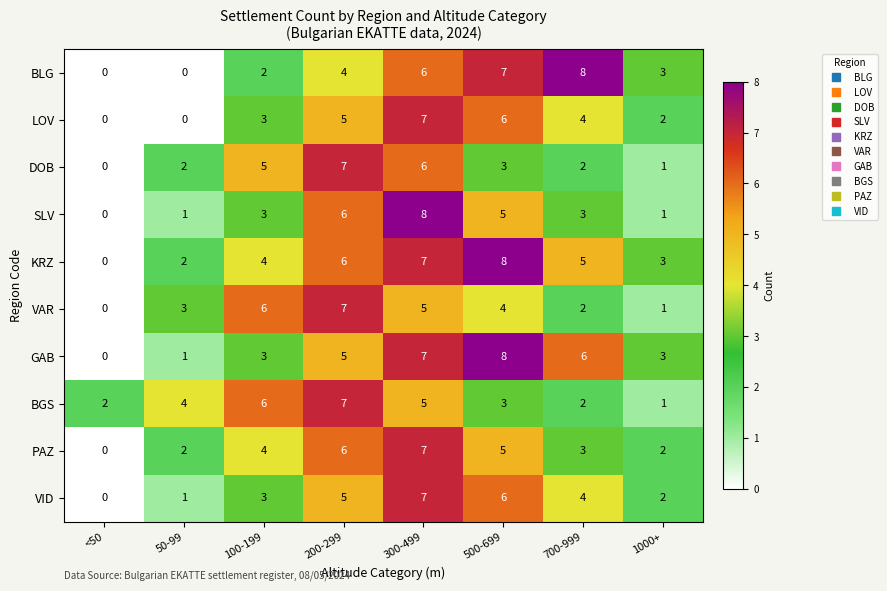

Is it true that BLG equals 8 at 700-999?

True